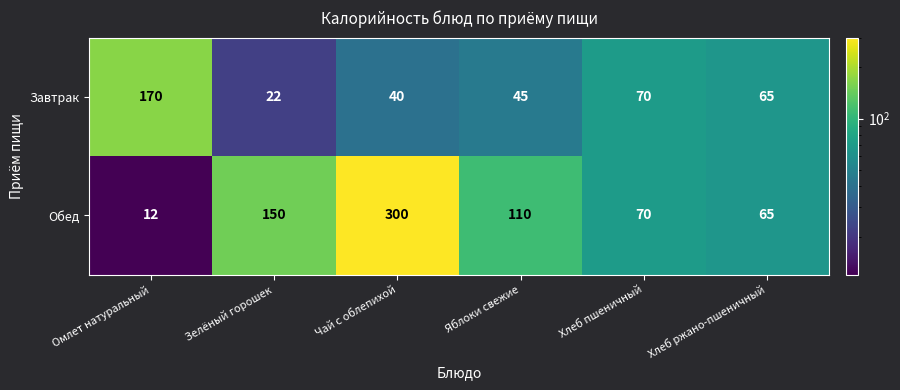

How many series are shown in this chart?

2